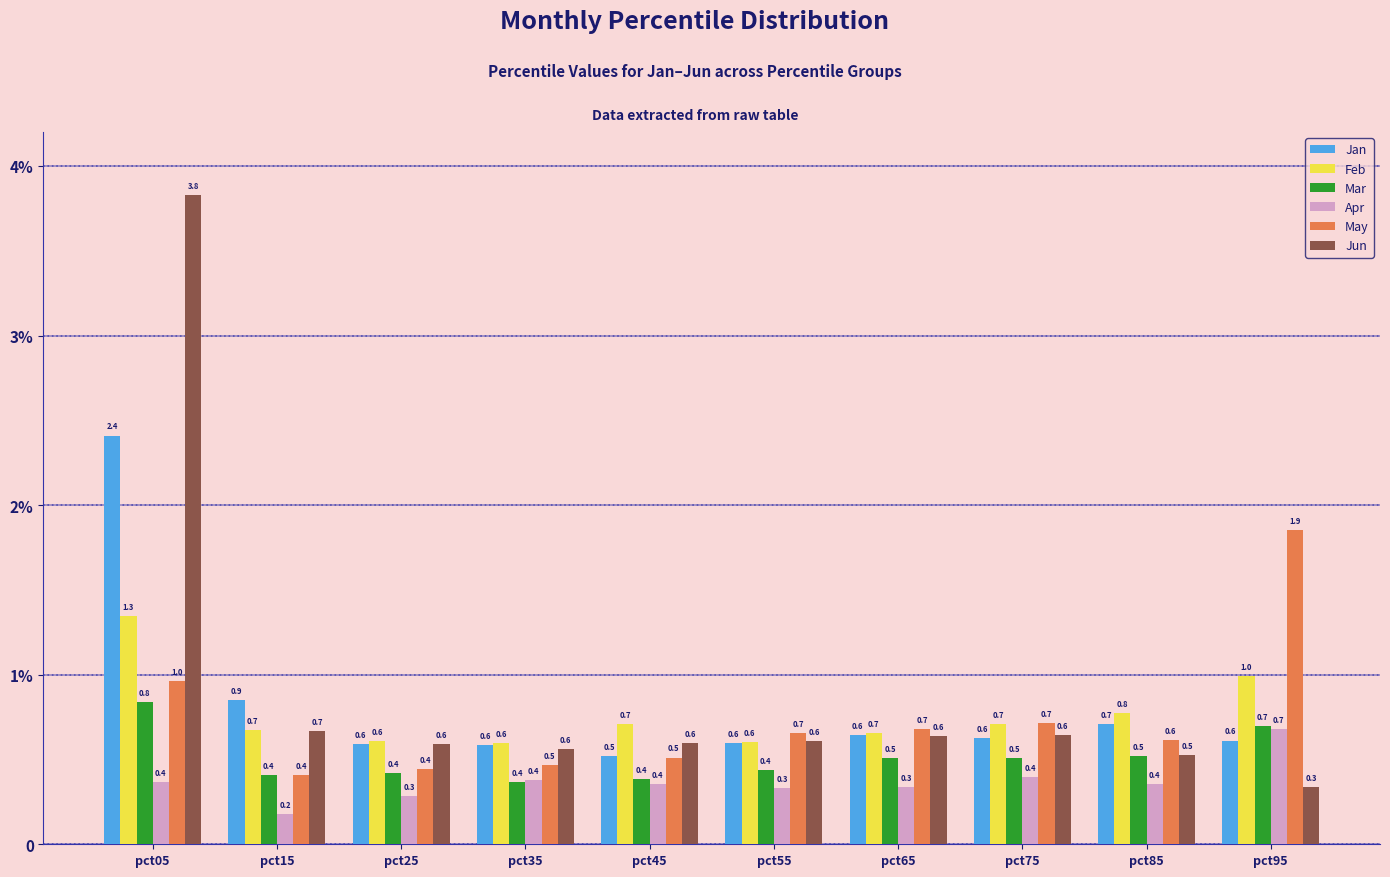

What is the total value across all series at pct45?

3.1